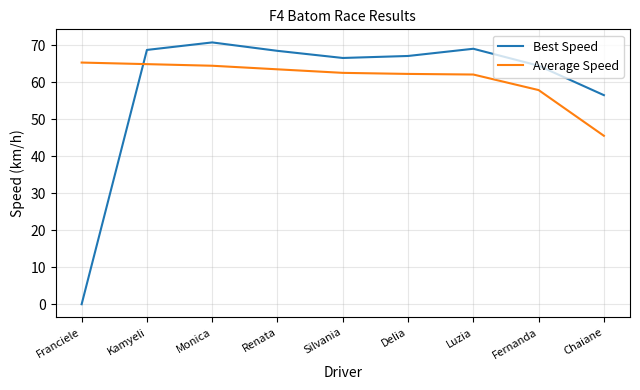

How many values in the Best Speed series exceed 67?

5